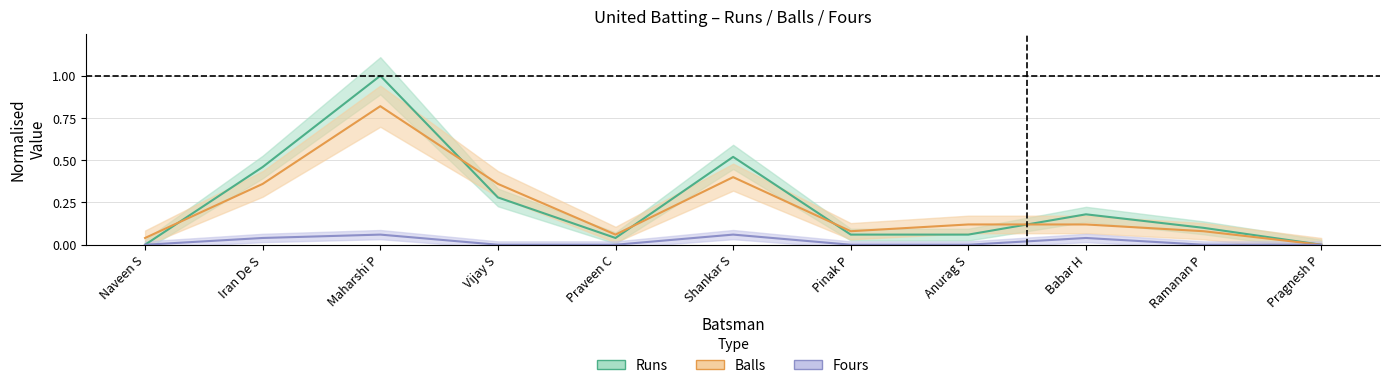

Between Praveen C and Babar H, which is larger?

Babar H